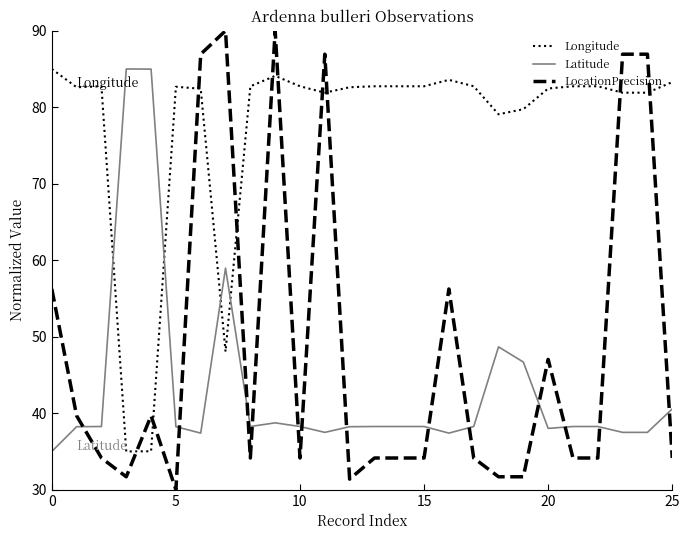

Which series has the largest total across all categories?

Longitude